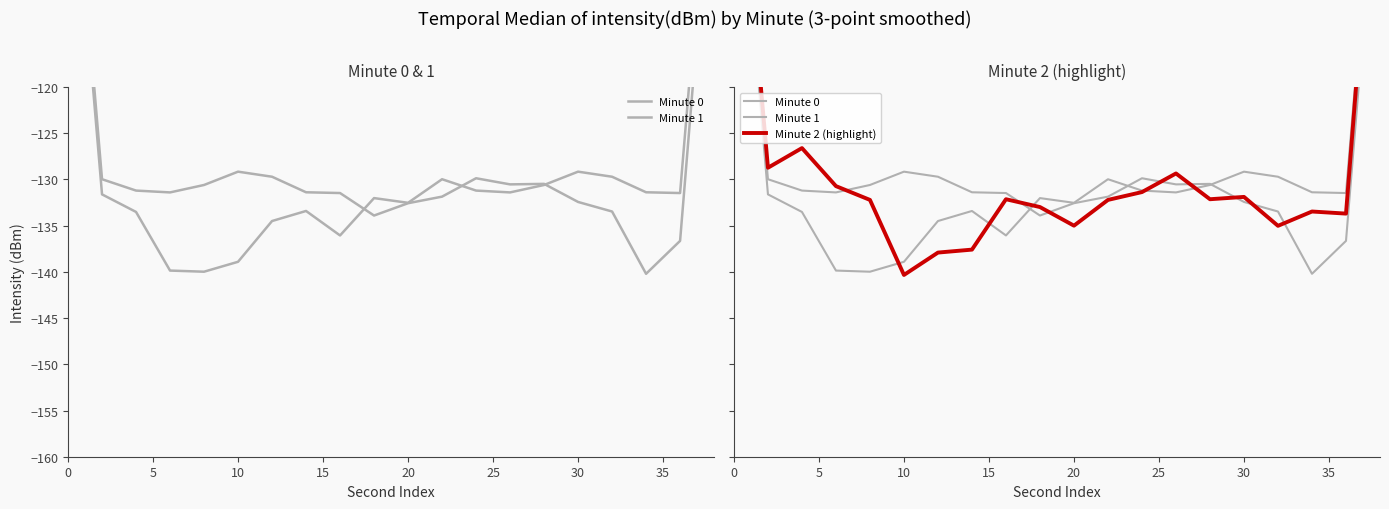

Reading left to right, what are all the values shown in this chart?

Minute 0: -86.5	-130.0	-131.2	-131.4	-130.6	-129.2	-129.7	-131.4	-131.5	-133.9	-132.6	-131.9	-129.9	-130.5	-130.5	-132.4	-133.5	-140.2	-136.6	-91.9
Minute 1: -88.0	-131.6	-133.5	-139.9	-140.0	-138.9	-134.5	-133.4	-136.1	-132.0	-132.5	-130.0	-131.2	-131.4	-130.6	-129.2	-129.7	-131.4	-131.5	-87.6
Minute 2 (highlight): -86.8	-128.7	-126.6	-130.7	-132.2	-140.3	-137.9	-137.6	-132.1	-133.0	-135.0	-132.2	-131.4	-129.4	-132.1	-131.9	-135.0	-133.5	-133.7	-87.4